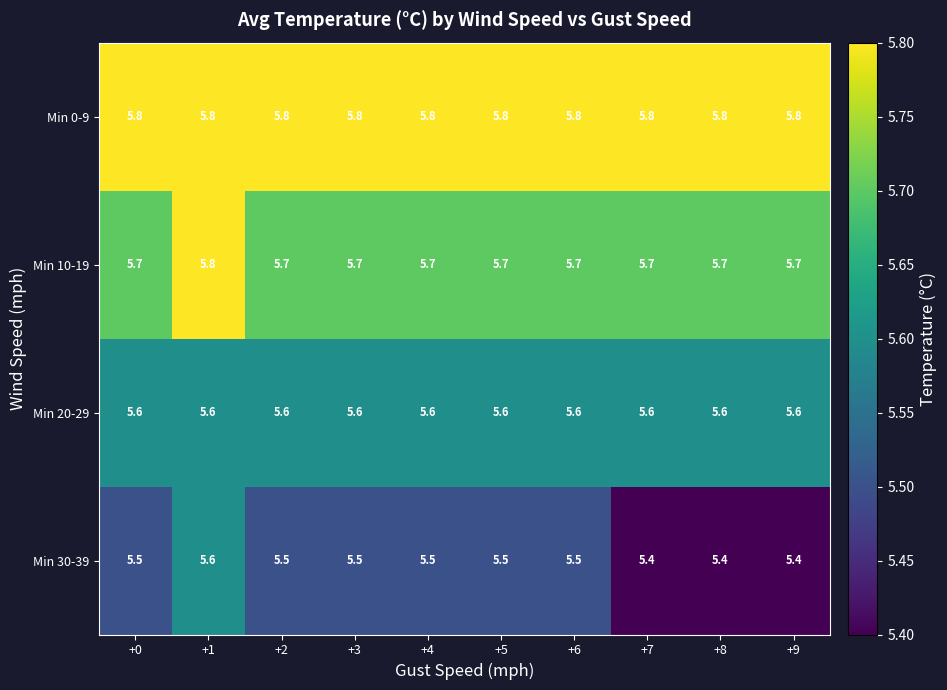

List the series in order of their overall mean, highest first.

Min 0-9, Min 10-19, Min 20-29, Min 30-39